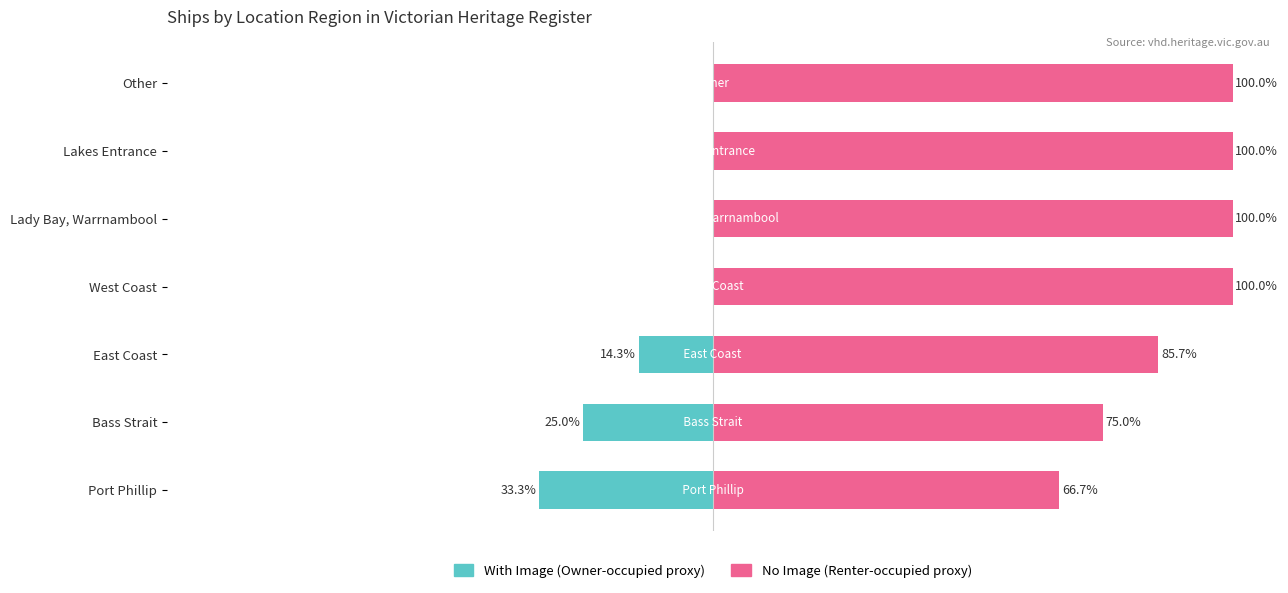

True or false: Owner-occupied has a value of -14.3 at East Coast.

True